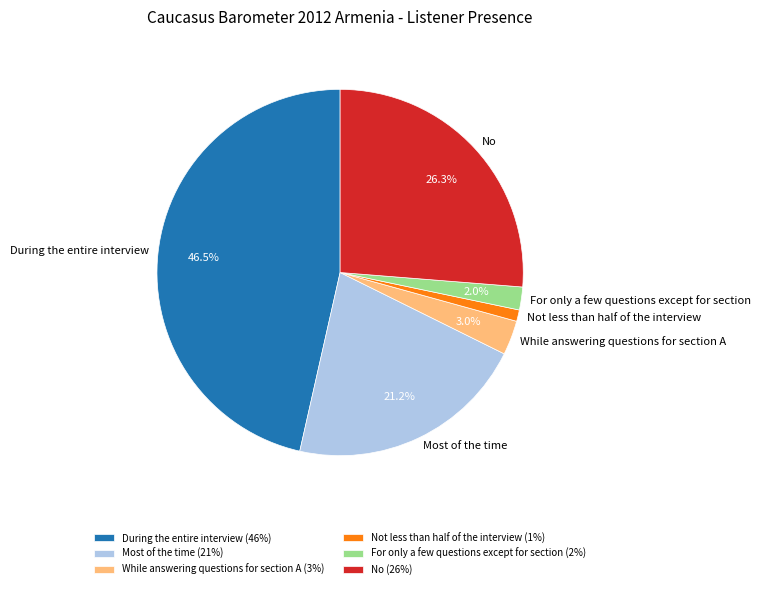

Which category has the biggest portion of the pie?

During the entire interview